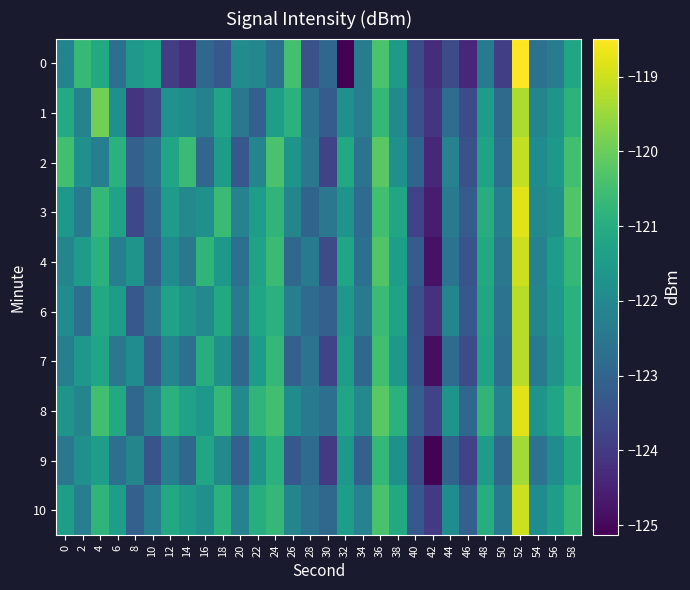

List the series in order of their peak value, lowest first.

9, 1, 6, 7, 2, 4, 10, 3, 8, 0